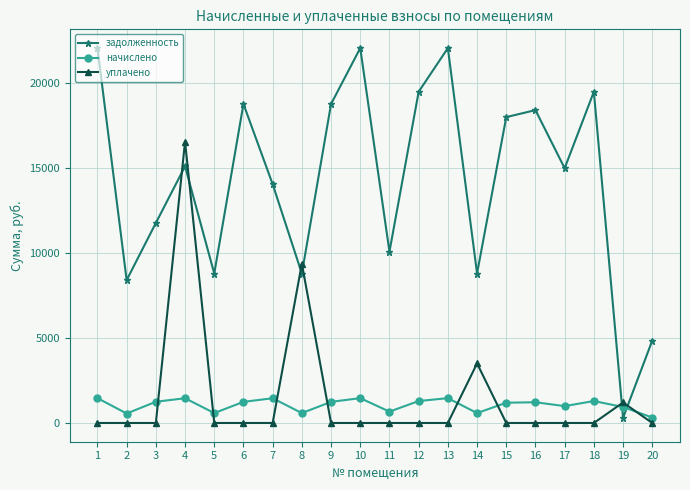

What is the value of the задолженность point at the 9th from the left?

18746.4